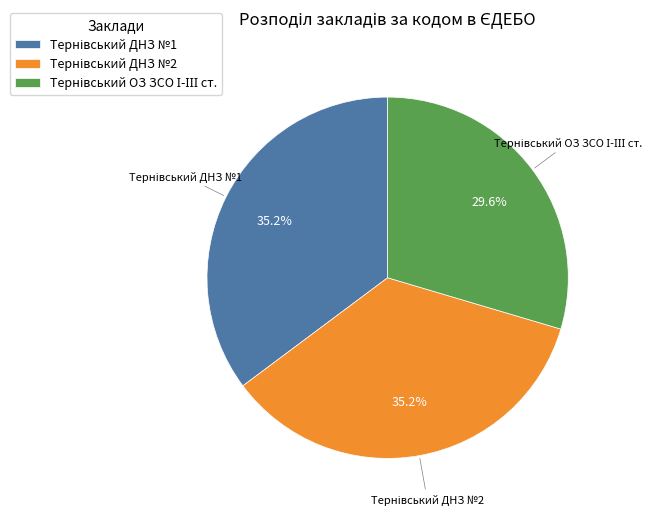

Does any single category account for the majority?

No